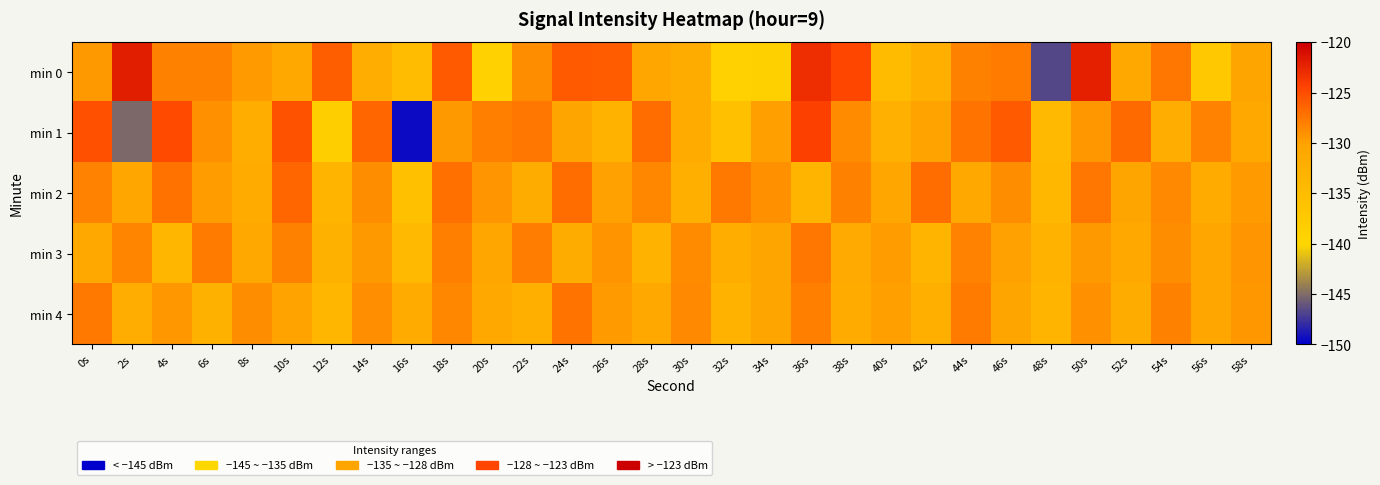

Which series changed the most between 2s and 50s?

min 1